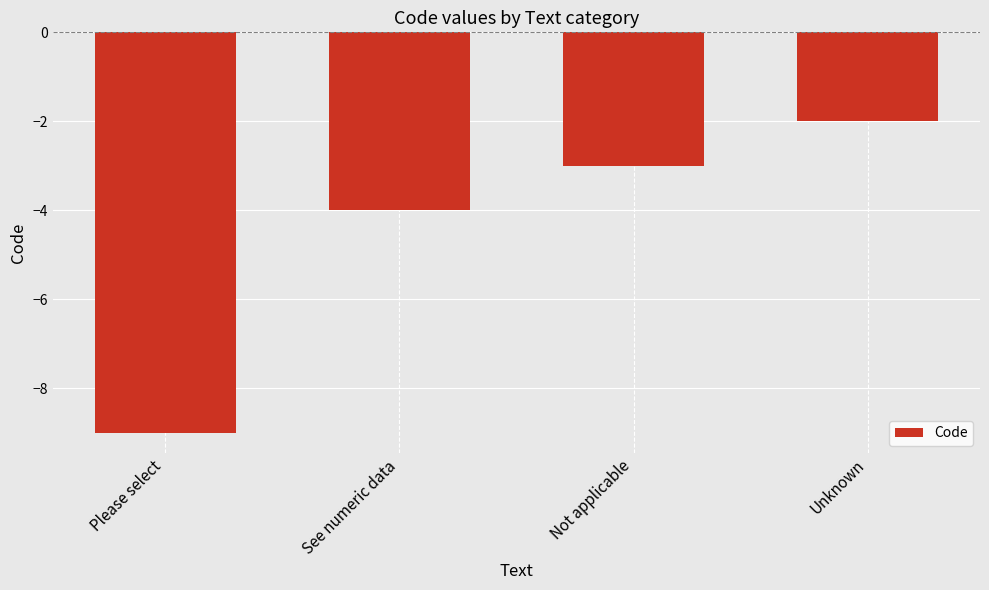

What is the label of the 2nd bar from the left?

See numeric data